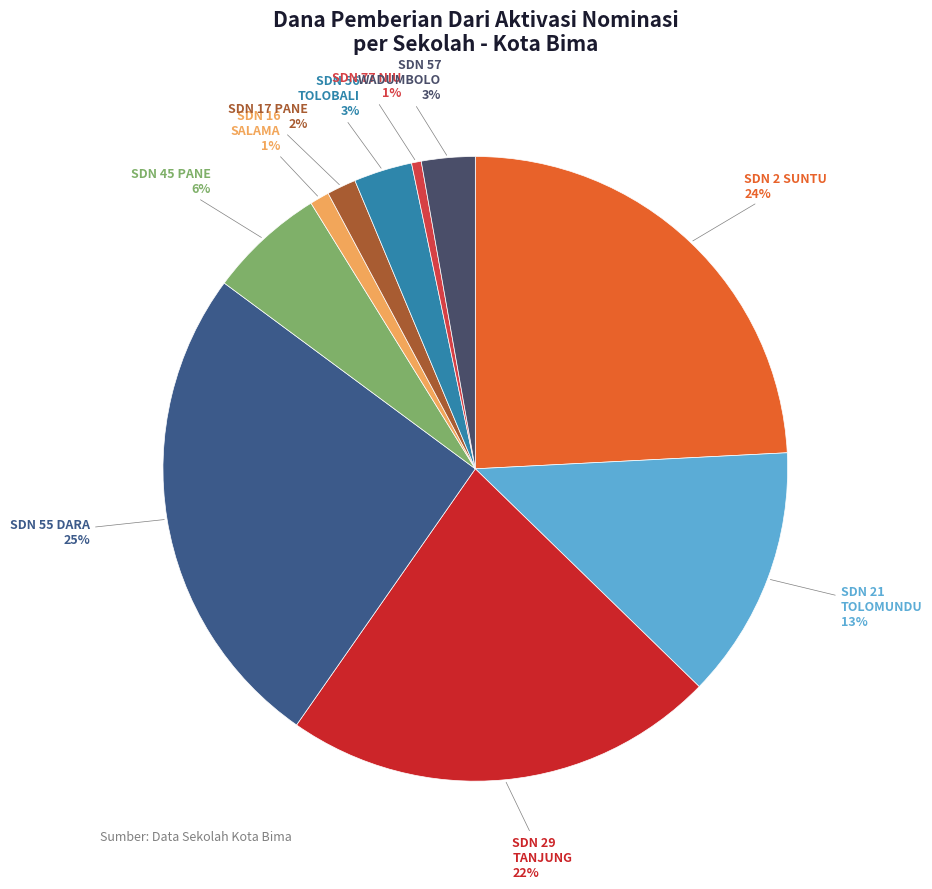

How many segments does this pie chart have?

10